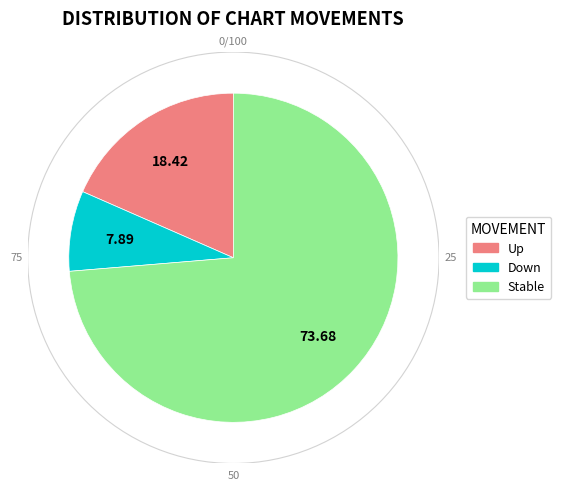

Does any single category account for the majority?

Yes